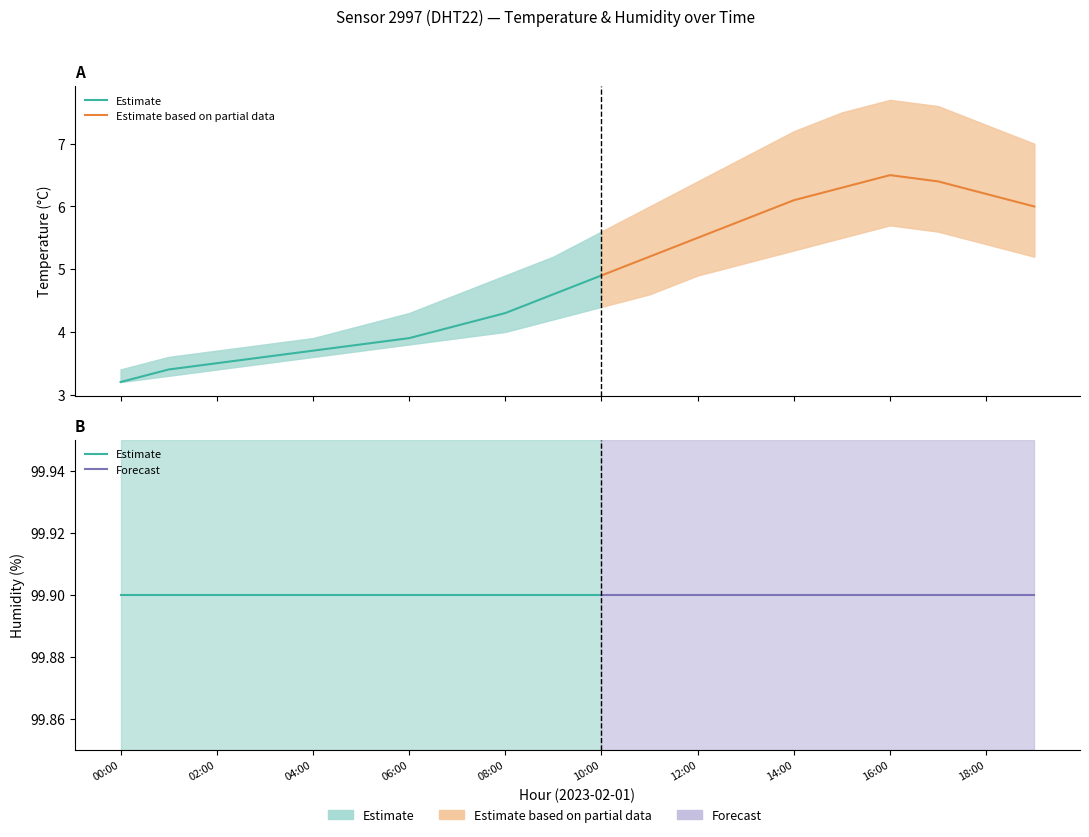

True or false: temperature_upper and temperature_lower intersect in this chart.

False